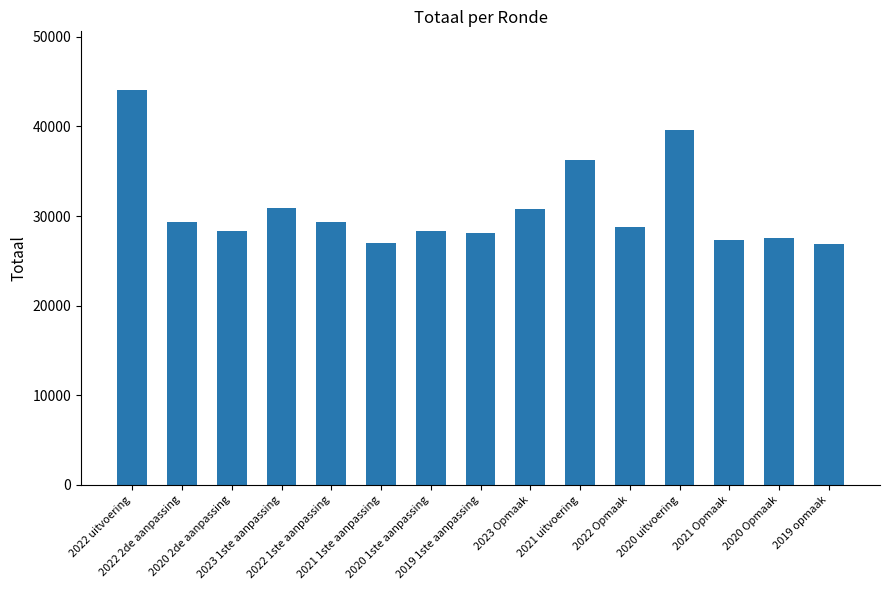

What is the sum of the values at 2023 Opmaak and 2022 uitvoering?

74829